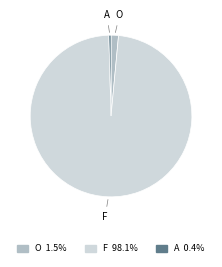

Count the number of slices in the pie.

3